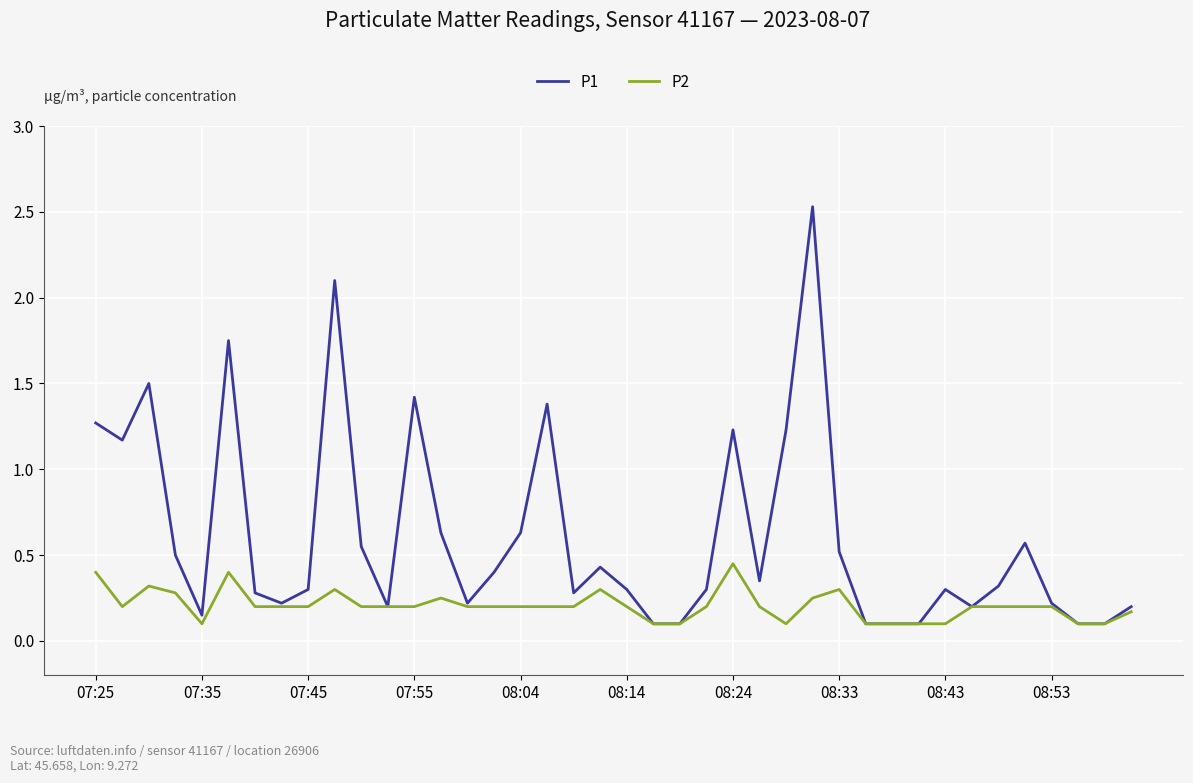

List the series in order of their overall mean, lowest first.

P2, P1